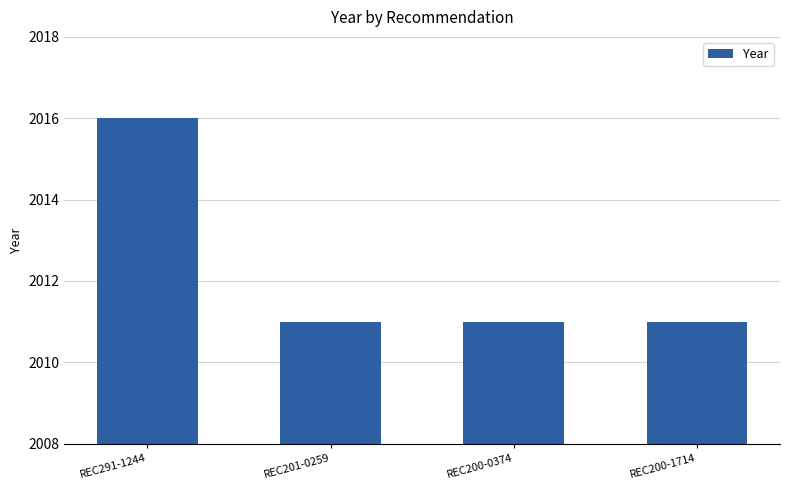

What is the difference between the maximum and minimum values?

5